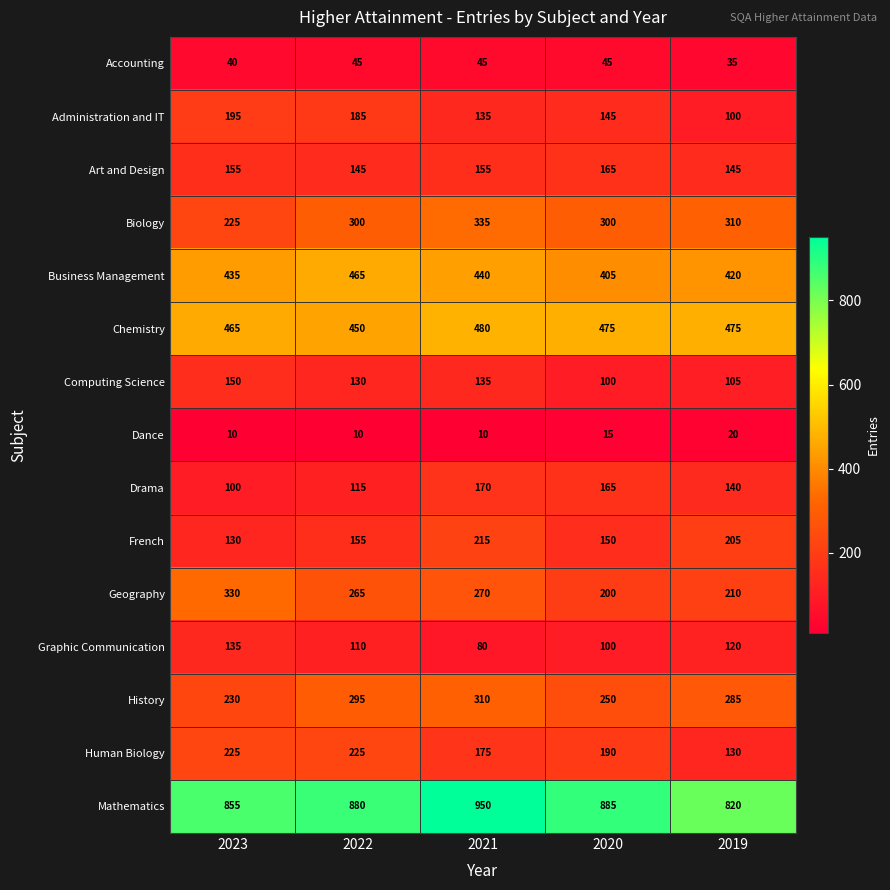

What is the difference between the Art and Design values at 2020 and 2023?

10